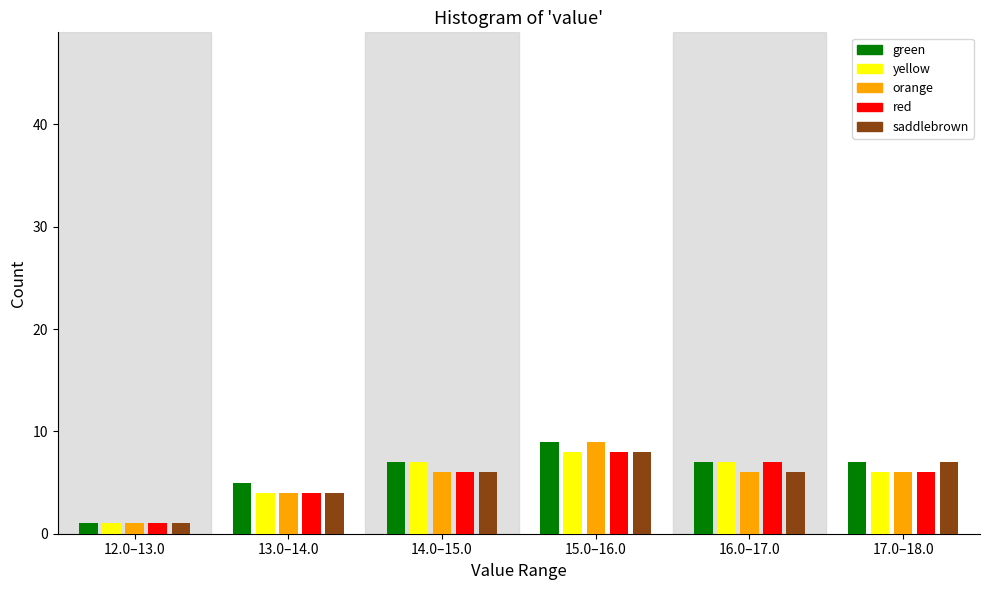

Reading left to right, transcribe all the data shown in this chart.

green: 1	5	7	9	7	7
yellow: 1	4	7	8	7	6
orange: 1	4	6	9	6	6
red: 1	4	6	8	7	6
saddlebrown: 1	4	6	8	6	7